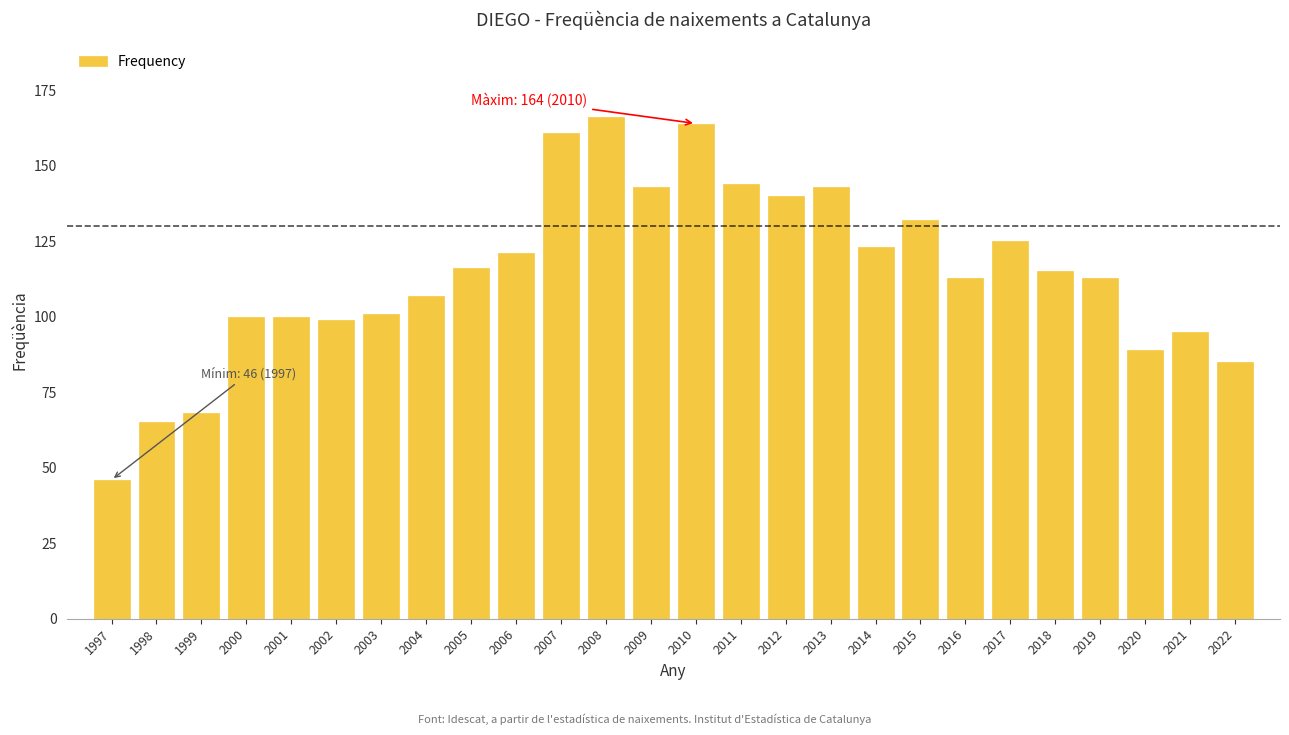

Reading left to right, list all the values displayed in this chart.

1997=46	1998=65	1999=68	2000=100	2001=100	2002=99	2003=101	2004=107	2005=116	2006=121	2007=161	2008=166	2009=143	2010=164	2011=144	2012=140	2013=143	2014=123	2015=132	2016=113	2017=125	2018=115	2019=113	2020=89	2021=95	2022=85